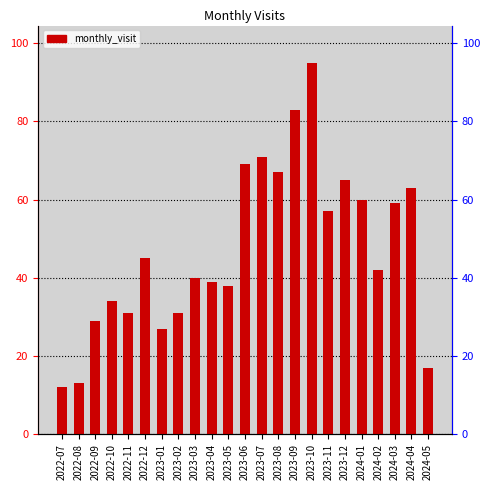

Reading left to right, transcribe all the data shown in this chart.

2022-07=12	2022-08=13	2022-09=29	2022-10=34	2022-11=31	2022-12=45	2023-01=27	2023-02=31	2023-03=40	2023-04=39	2023-05=38	2023-06=69	2023-07=71	2023-08=67	2023-09=83	2023-10=95	2023-11=57	2023-12=65	2024-01=60	2024-02=42	2024-03=59	2024-04=63	2024-05=17